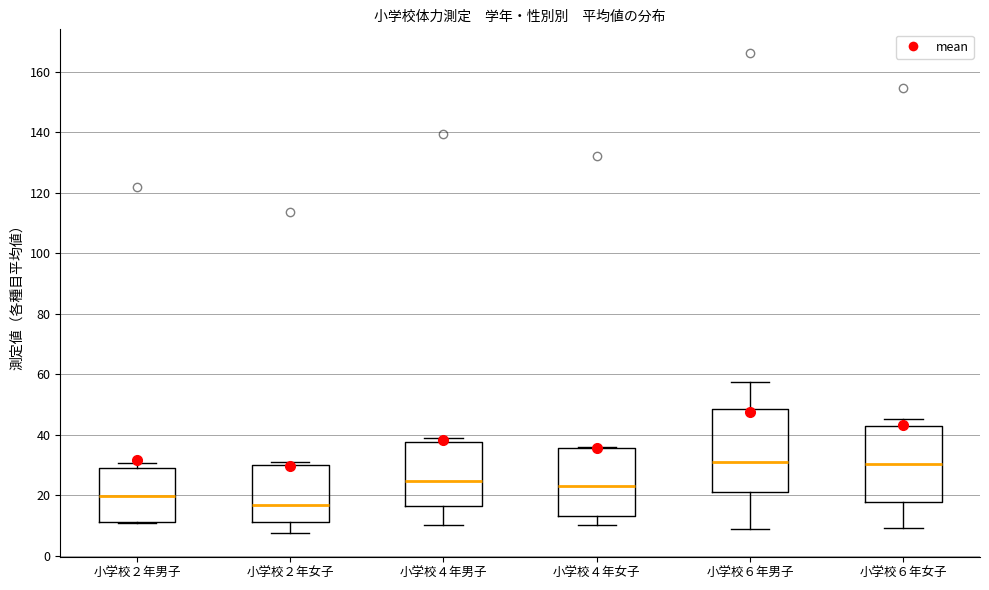

Where does the median line of the box for 小学校６年女子 sit on the y-axis? The values are not printed on the chart, so give them approximately, as read against the axis.

30